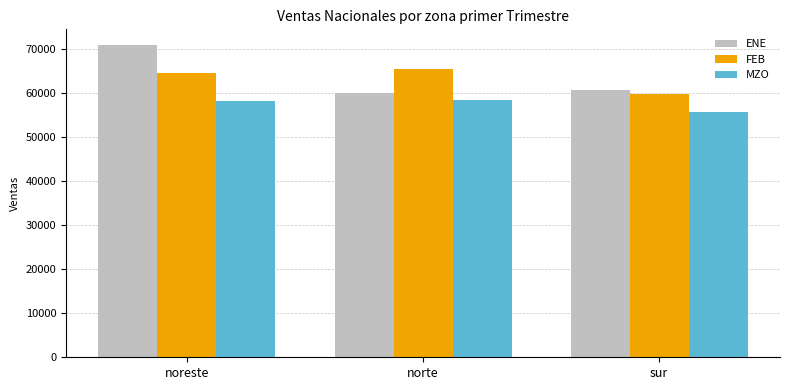

At norte, list the series in order from largest to smallest.

FEB, ENE, MZO